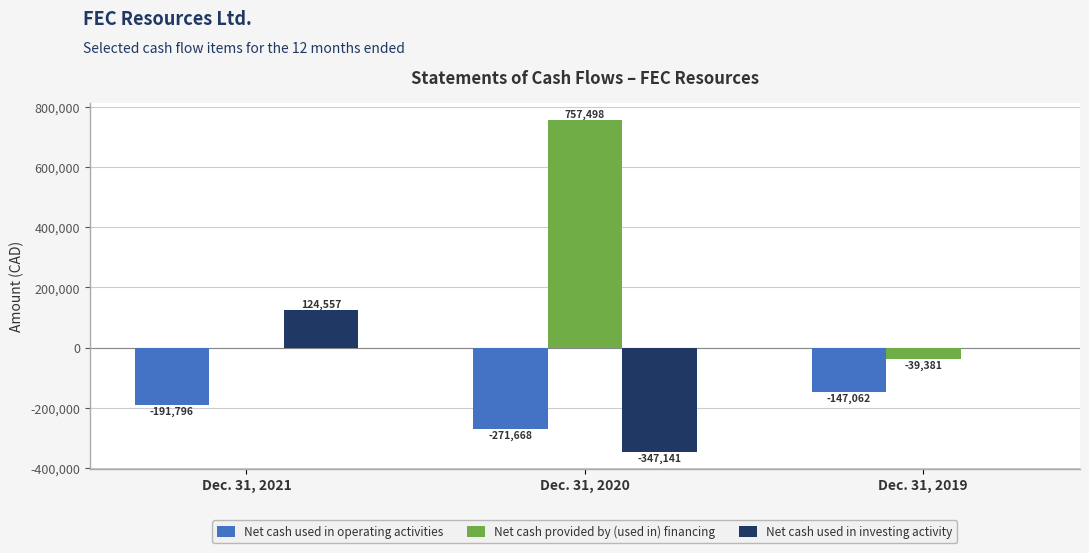

What is the sum of all Net cash provided by (used in) financing values?

718117